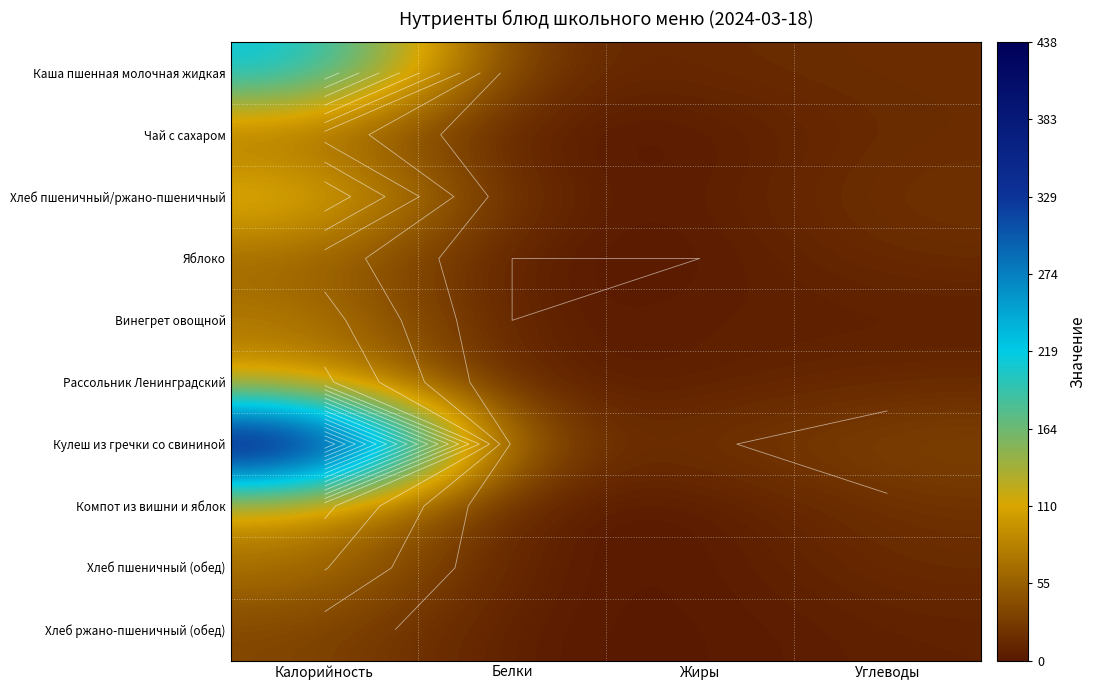

What is the greatest value displayed?

438.2